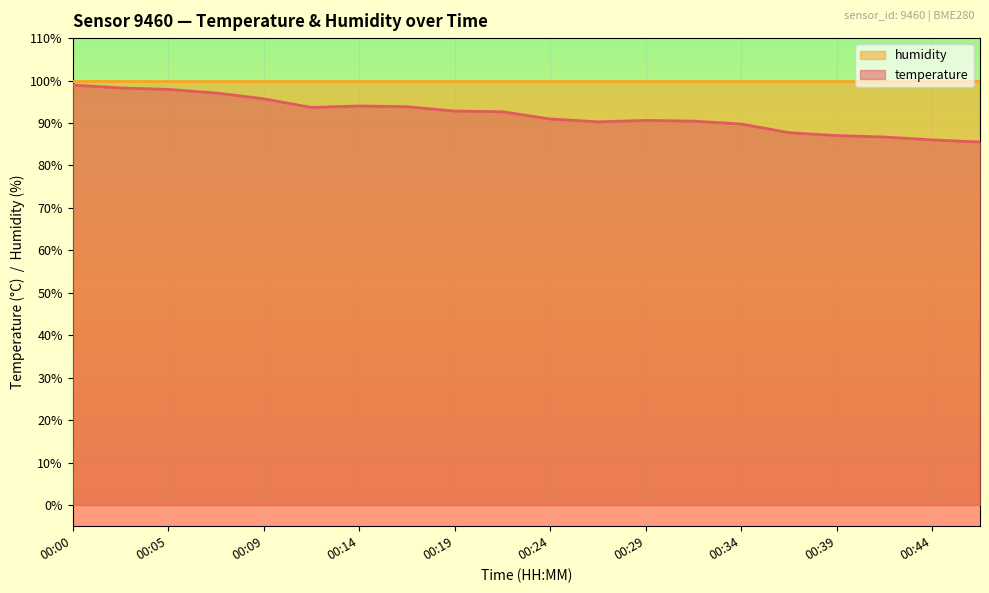

Reading left to right, extract all data points from this chart.

00:00=98.9	00:02=98.3	00:05=97.9	00:07=97.1	00:09=95.7	00:12=93.7	00:14=94.0	00:17=93.8	00:19=92.8	00:22=92.7	00:24=90.9	00:27=90.3	00:29=90.6	00:31=90.4	00:34=89.8	00:36=87.7	00:39=87.0	00:41=86.7	00:44=86.0	00:46=85.5